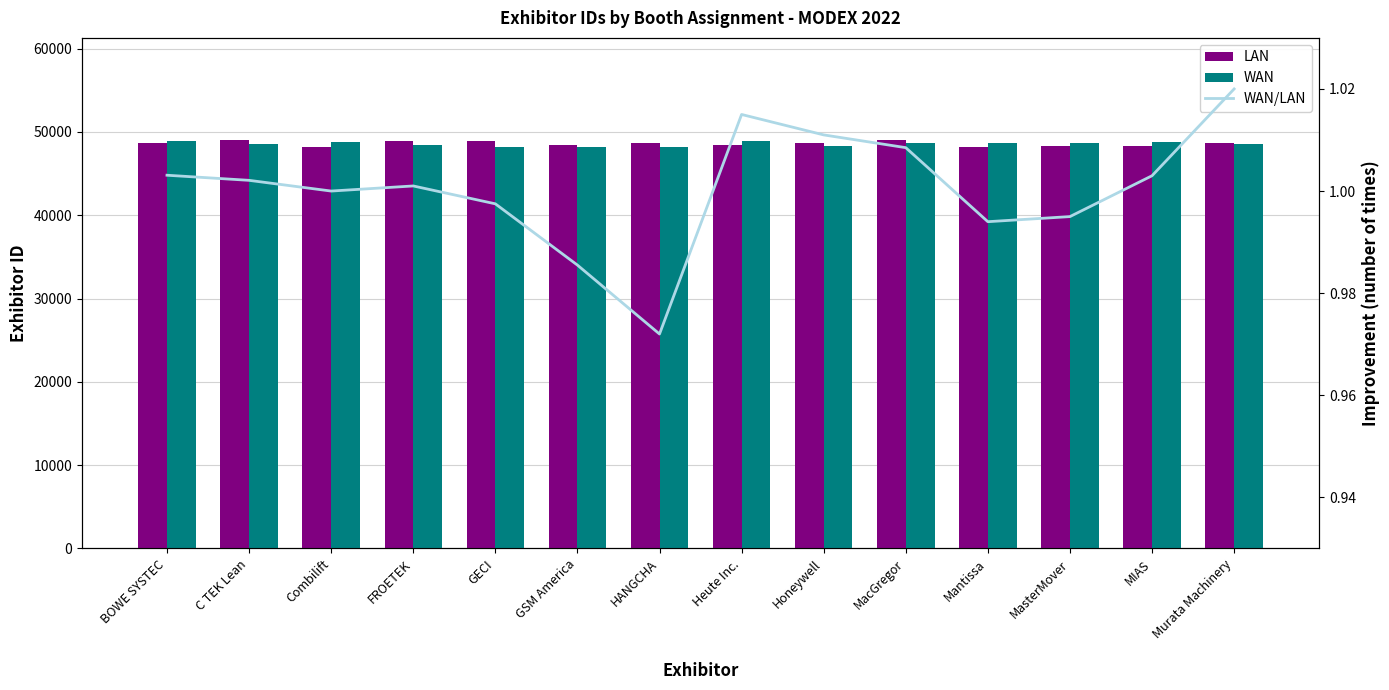

Read the LAN value at GECI.

48911.0